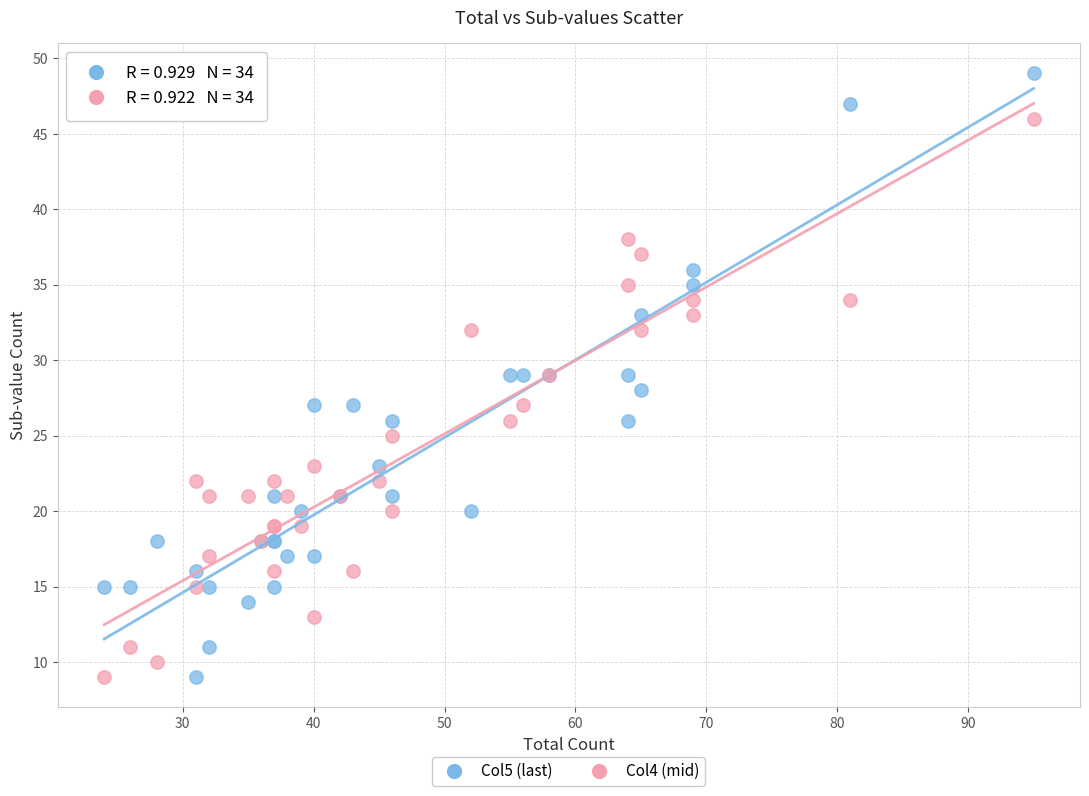

Which series has the widest spread of Y values?

Col5 (last)